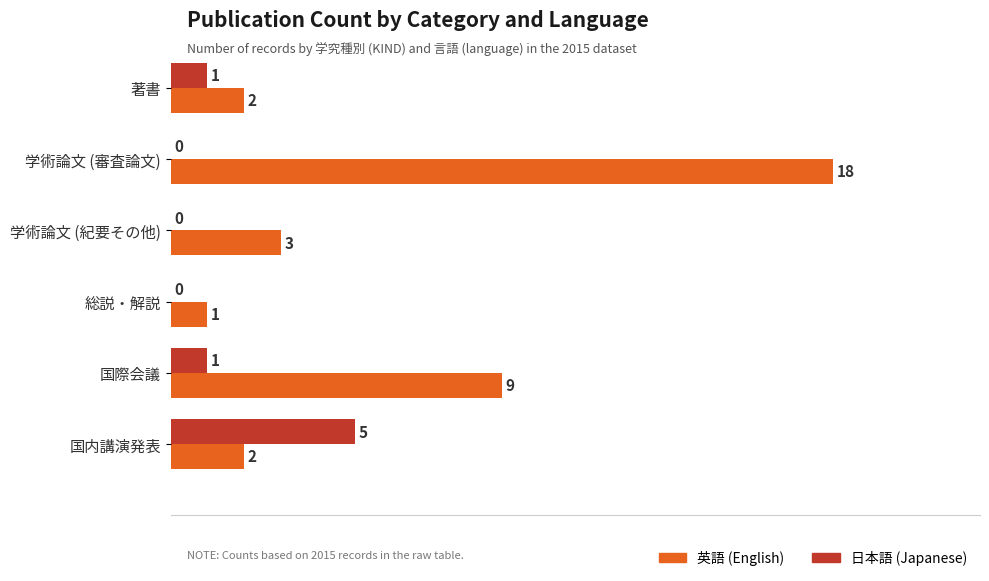

Which series changed the most between 著書 and 国内講演発表?

日本語 (Japanese)